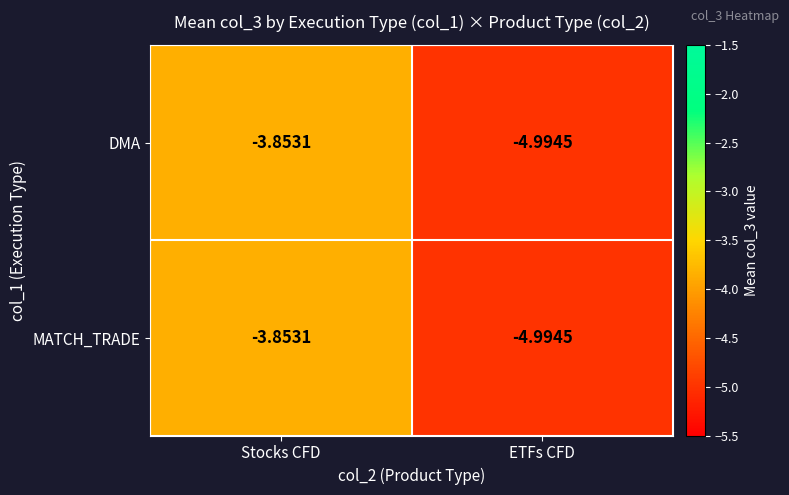

At which label is DMA closest to -4?

Stocks CFD